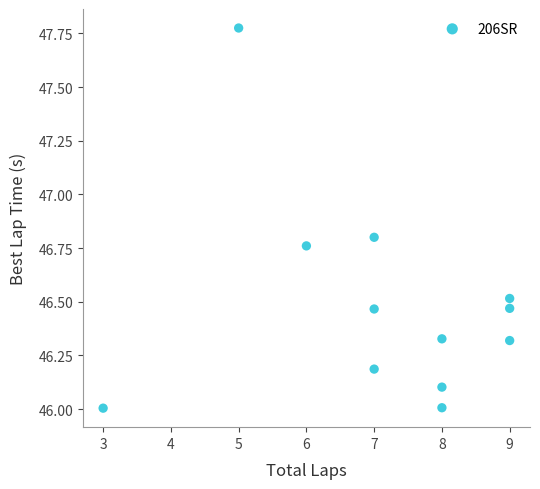

What is the range of Y values (max minus min)?

1.8